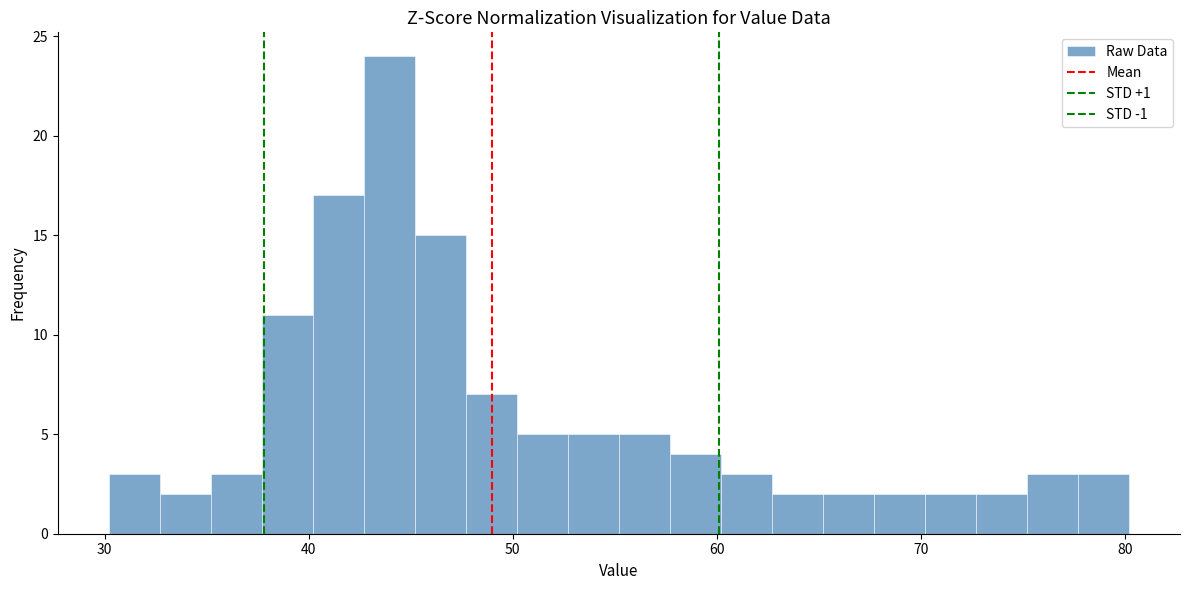

Read against the x-axis, roughly where is the centre of the tallest bar?

44